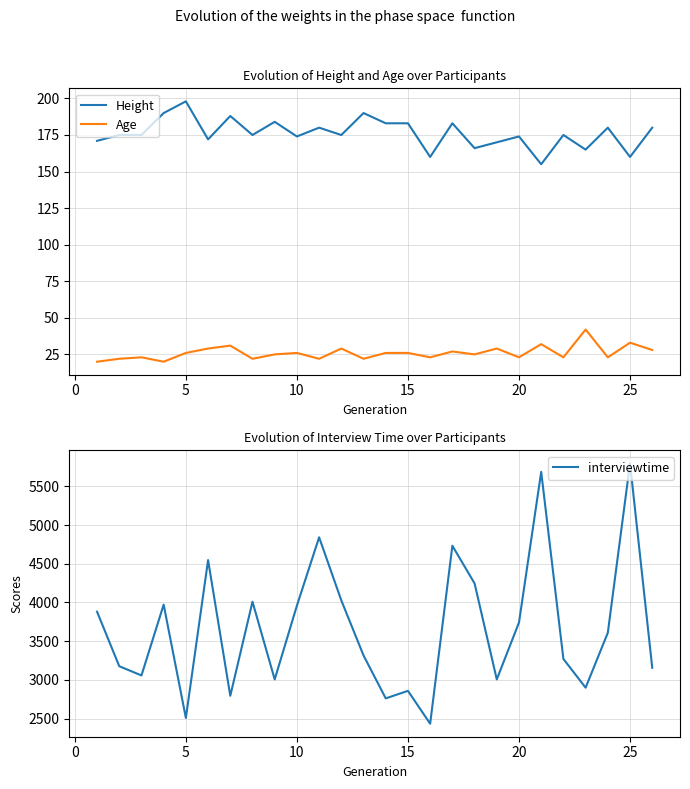

True or false: Age and interviewtime intersect in this chart.

False